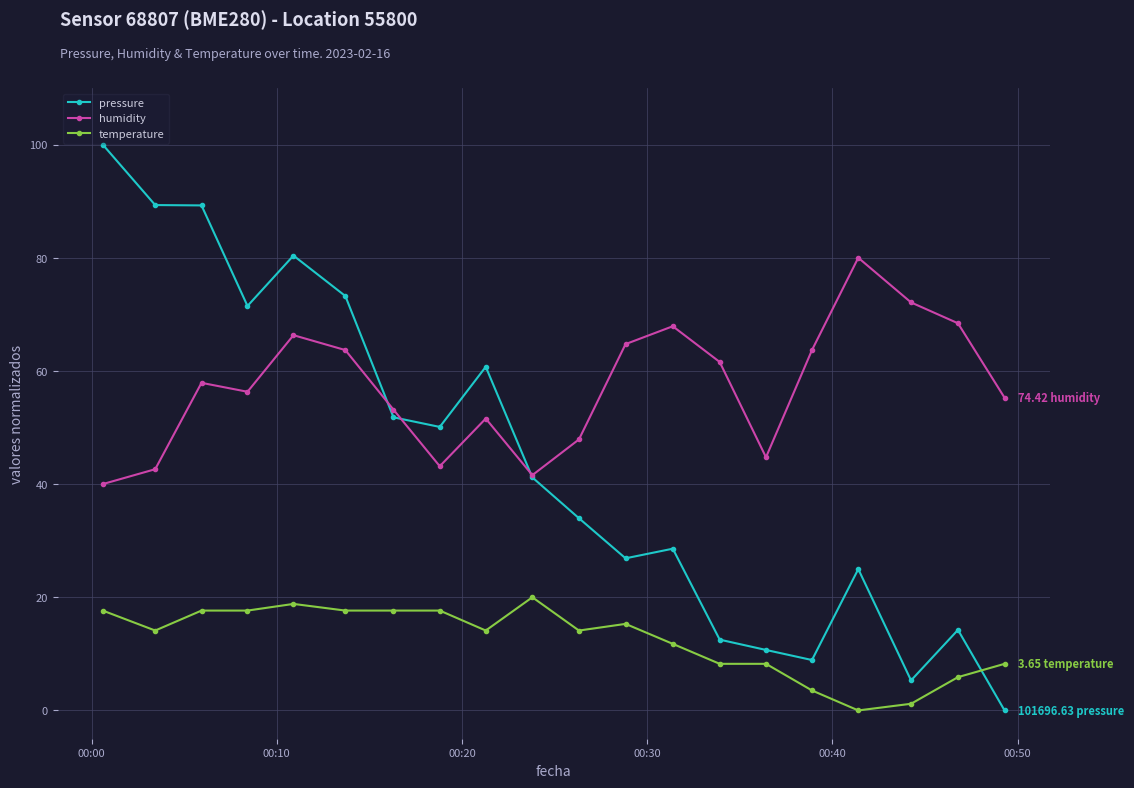

True or false: temperature and humidity cross at least once.

False